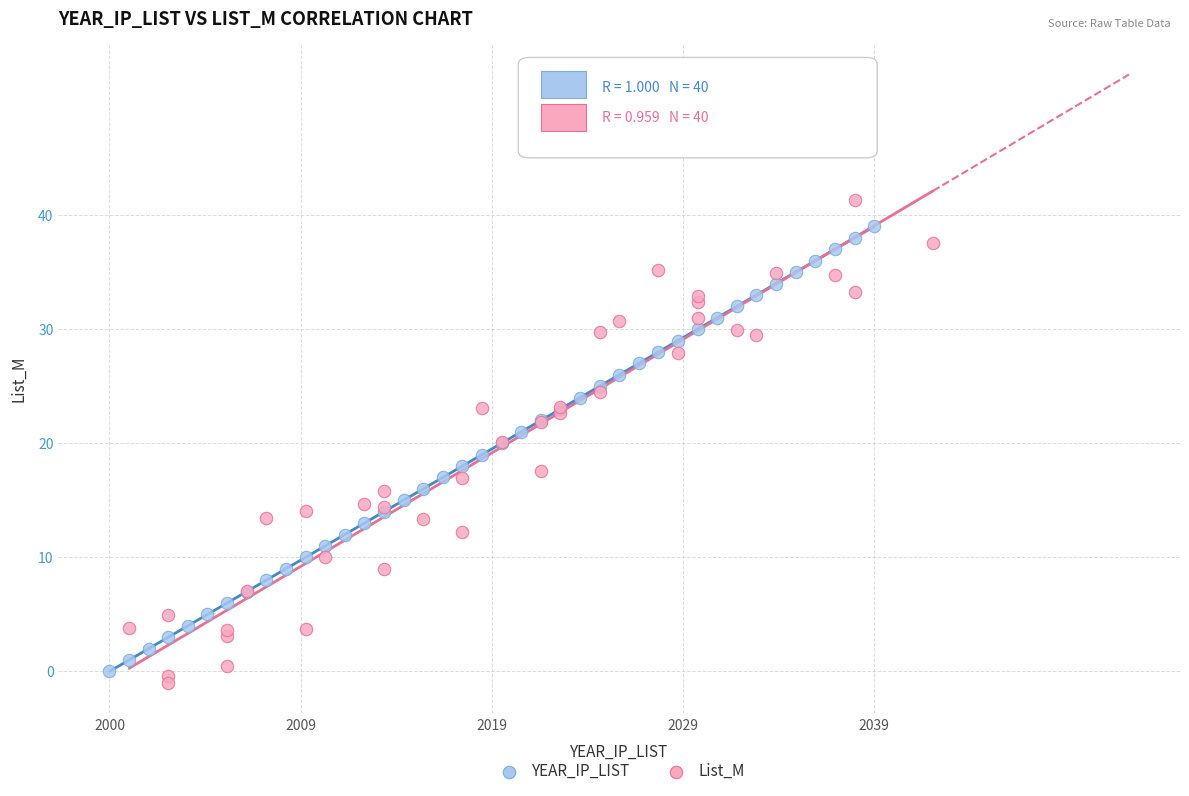

What are all the series names shown in the legend?

YEAR_IP_LIST, List_M